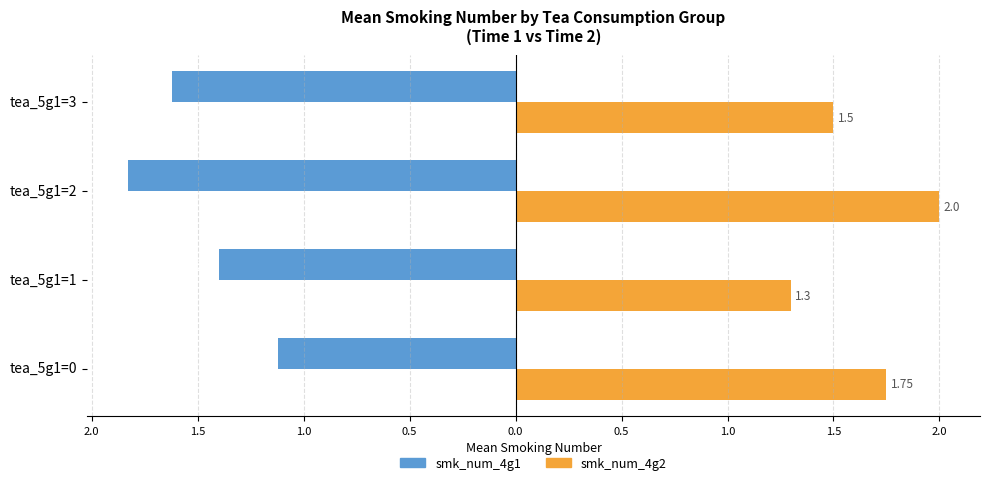

What is the sum of all smk_num_4g2 values?

6.5